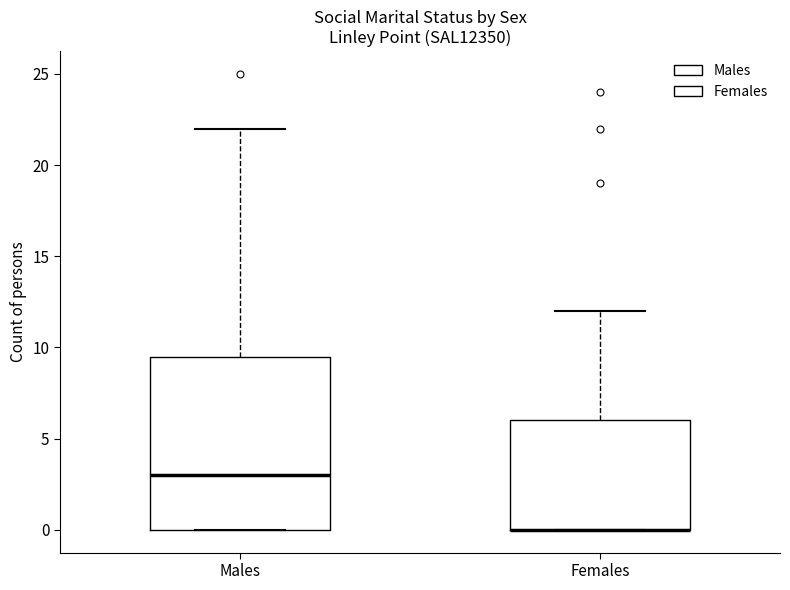

Reading left to right, transcribe this box plot: for each box, give where its median line is, the range the box spans, and where its two whiskers end, as read against the y-axis. The values are not printed on the chart, so give them approximately, as read against the axis.

Males: median 3.0, box 0.0 to 9.5, whiskers 0.0 to 22.0
Females: median 0.0 (drawn on the box's lower edge), box 0.0 to 6.0, whiskers 0.0 to 12.0